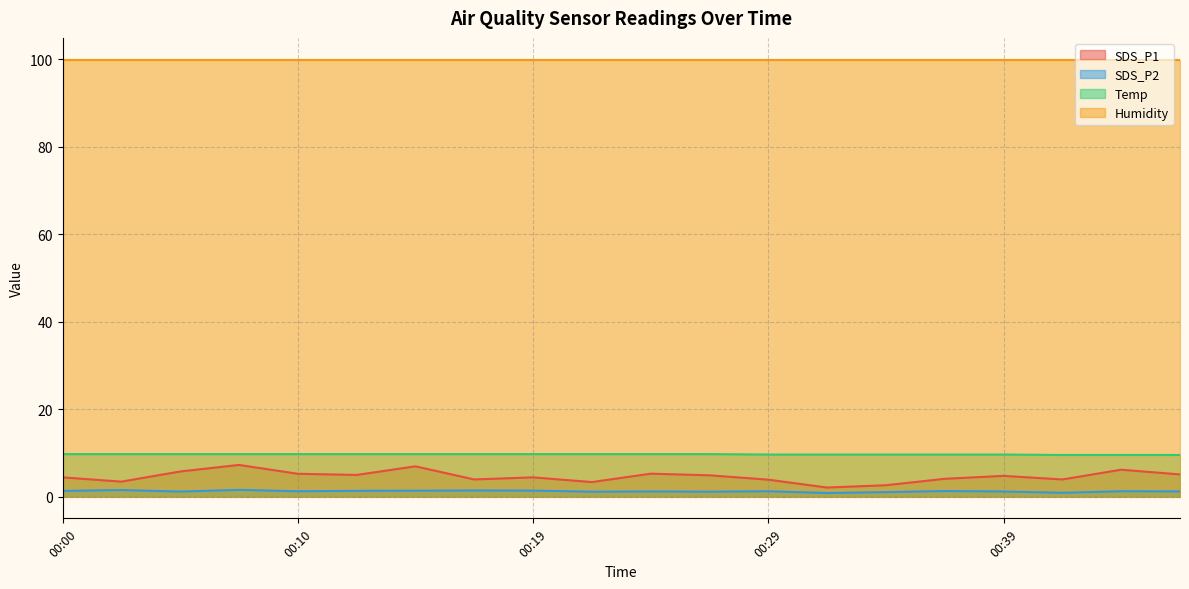

True or false: Temp and SDS_P2 cross at least once.

False